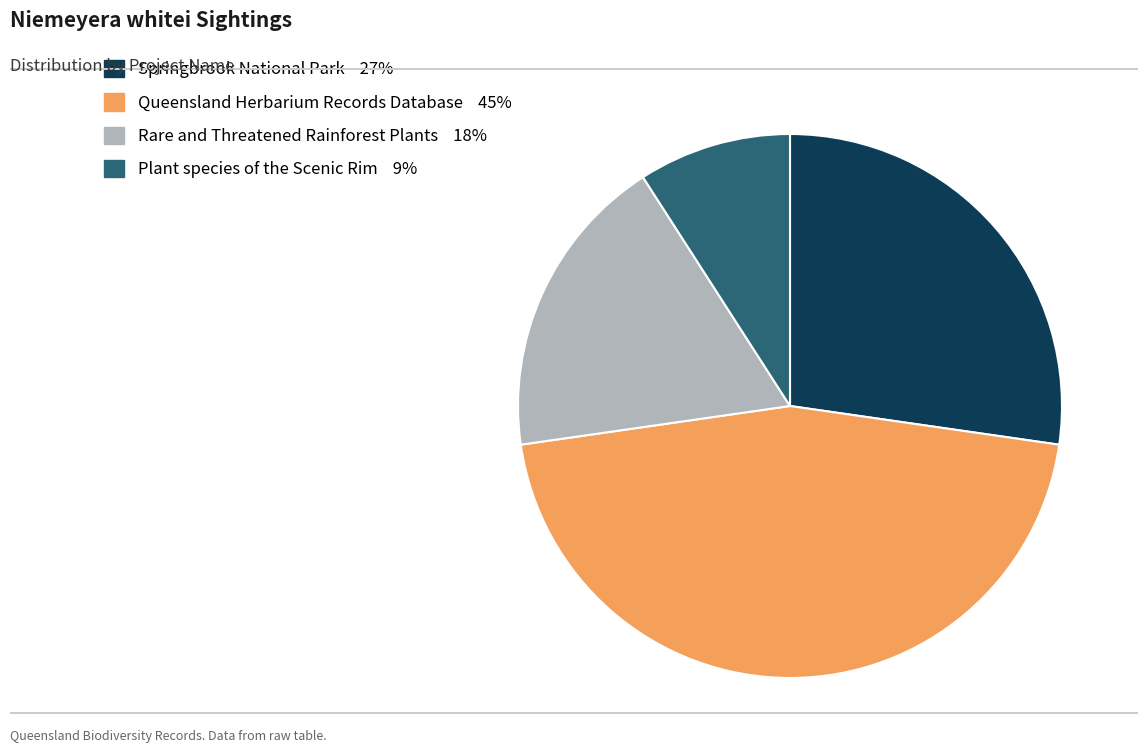

Is there any slice that represents more than half of the pie?

No